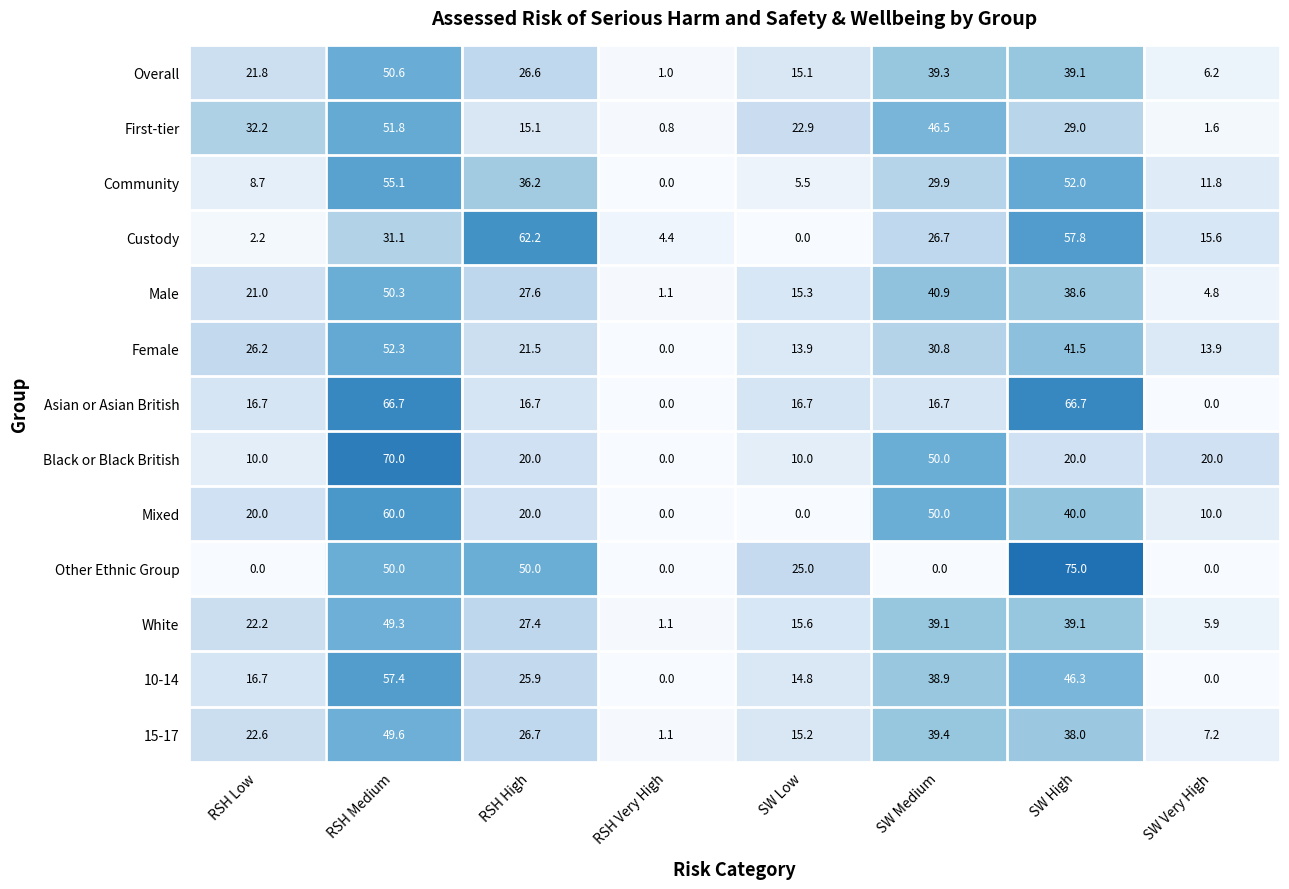

What is the average value of the Black or Black British series?

25.0